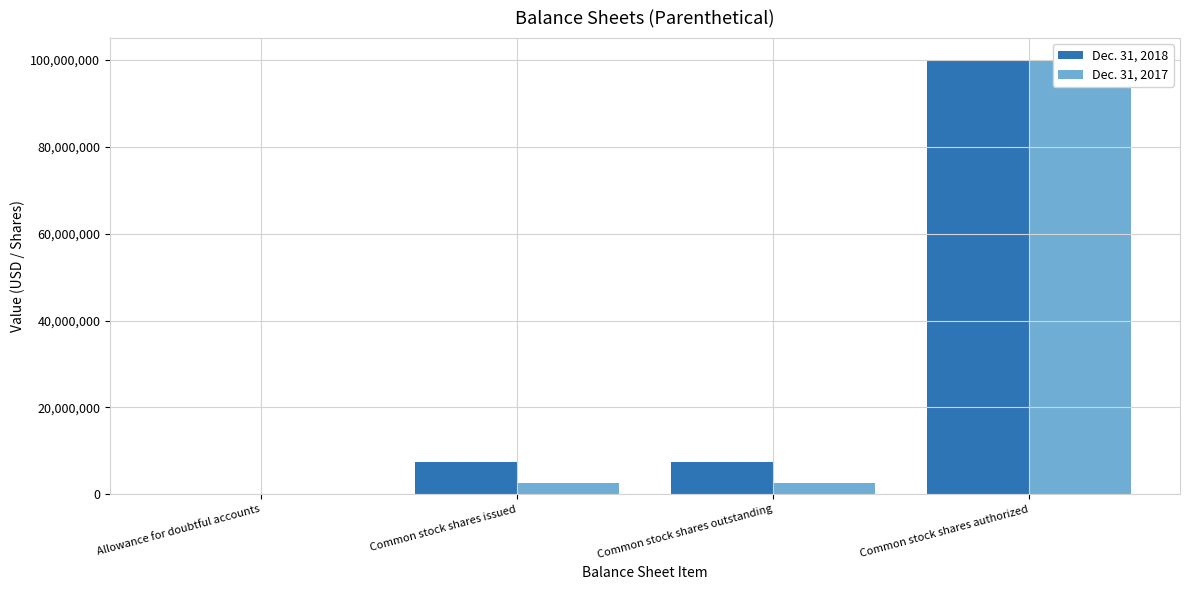

What is the total value across all series at Common stock shares outstanding?

10086529